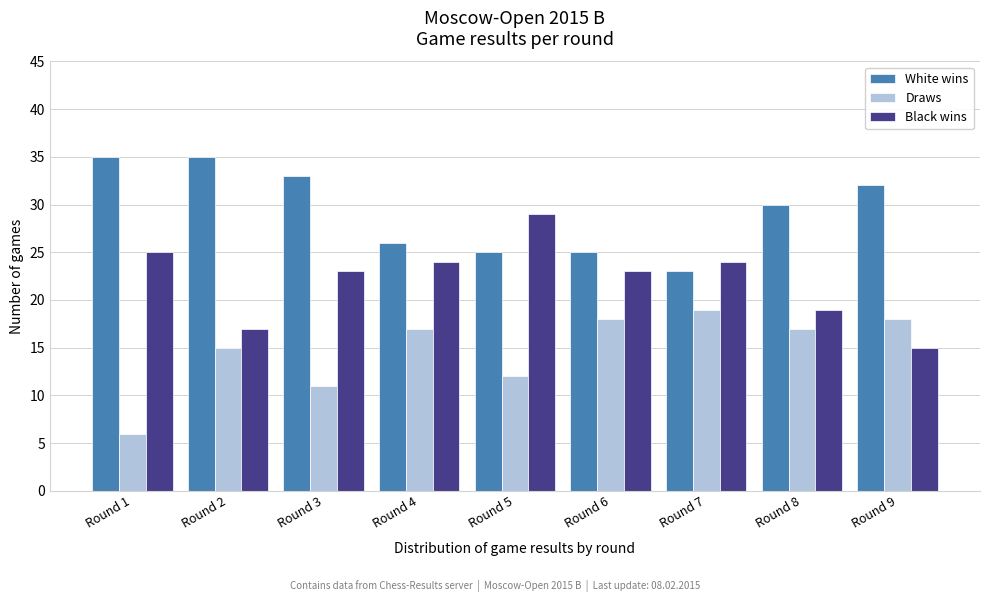

Reading left to right, extract all data points from this chart.

White wins: Round 1=35	Round 2=35	Round 3=33	Round 4=26	Round 5=25	Round 6=25	Round 7=23	Round 8=30	Round 9=32
Draws: Round 1=6	Round 2=15	Round 3=11	Round 4=17	Round 5=12	Round 6=18	Round 7=19	Round 8=17	Round 9=18
Black wins: Round 1=25	Round 2=17	Round 3=23	Round 4=24	Round 5=29	Round 6=23	Round 7=24	Round 8=19	Round 9=15